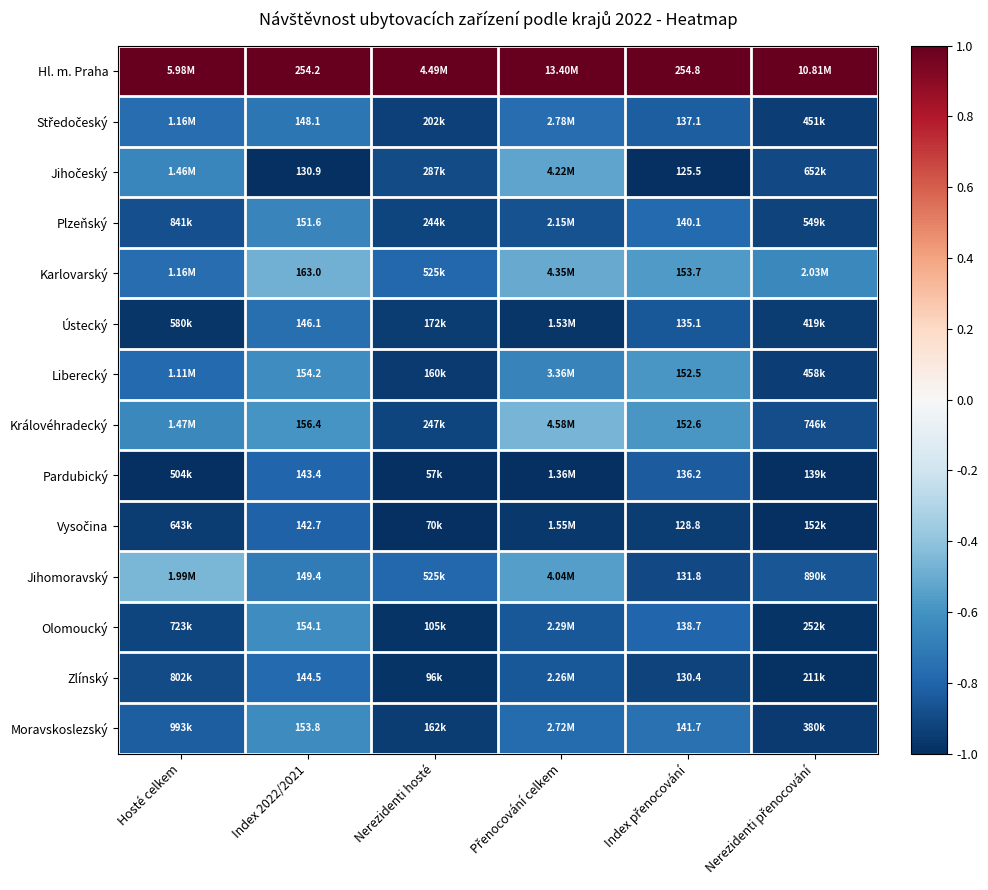

Which series has the largest total across all categories?

Hl. m. Praha